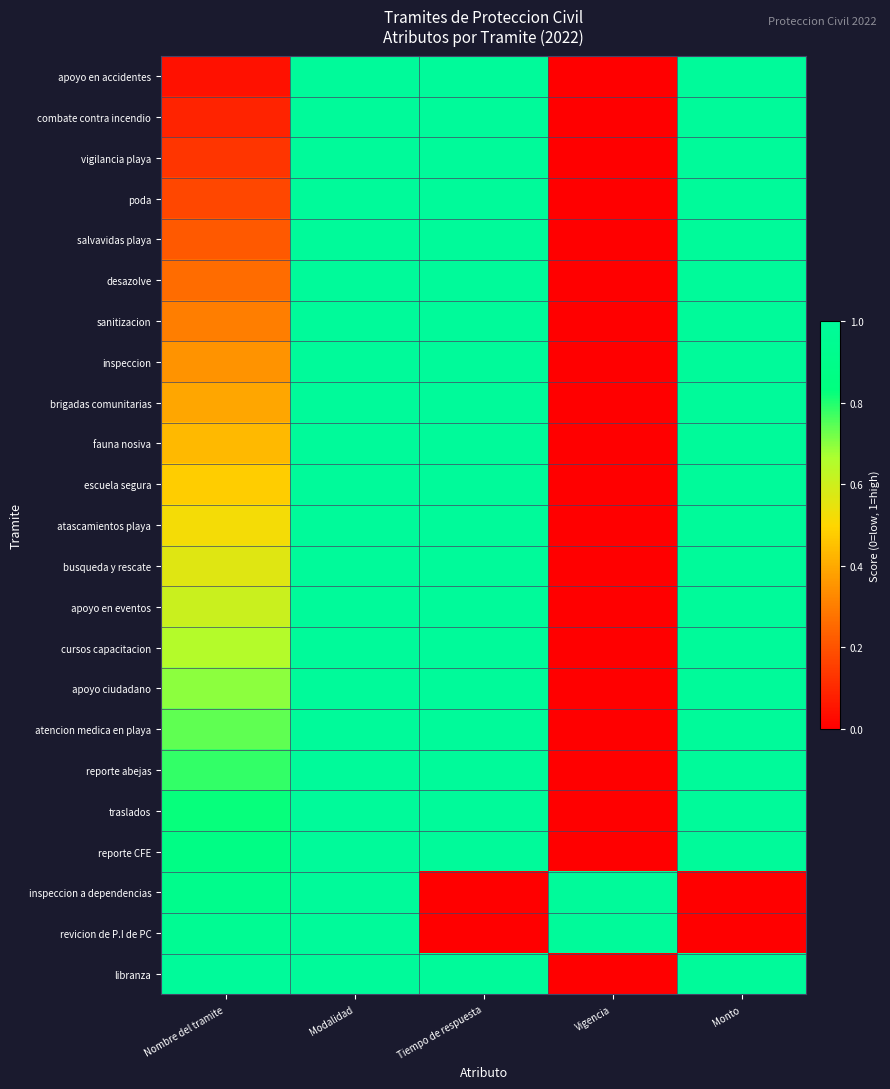

At Vigencia, list the series in order from largest to smallest.

inspeccion a dependencias, revicion de P.I de PC, apoyo en accidentes, combate contra incendio, vigilancia playa, poda, salvavidas playa, desazolve, sanitizacion, inspeccion, brigadas comunitarias, fauna nosiva, escuela segura, atascamientos playa, busqueda y rescate, apoyo en eventos, cursos capacitacion, apoyo ciudadano, atencion medica en playa, reporte abejas, traslados, reporte CFE, libranza